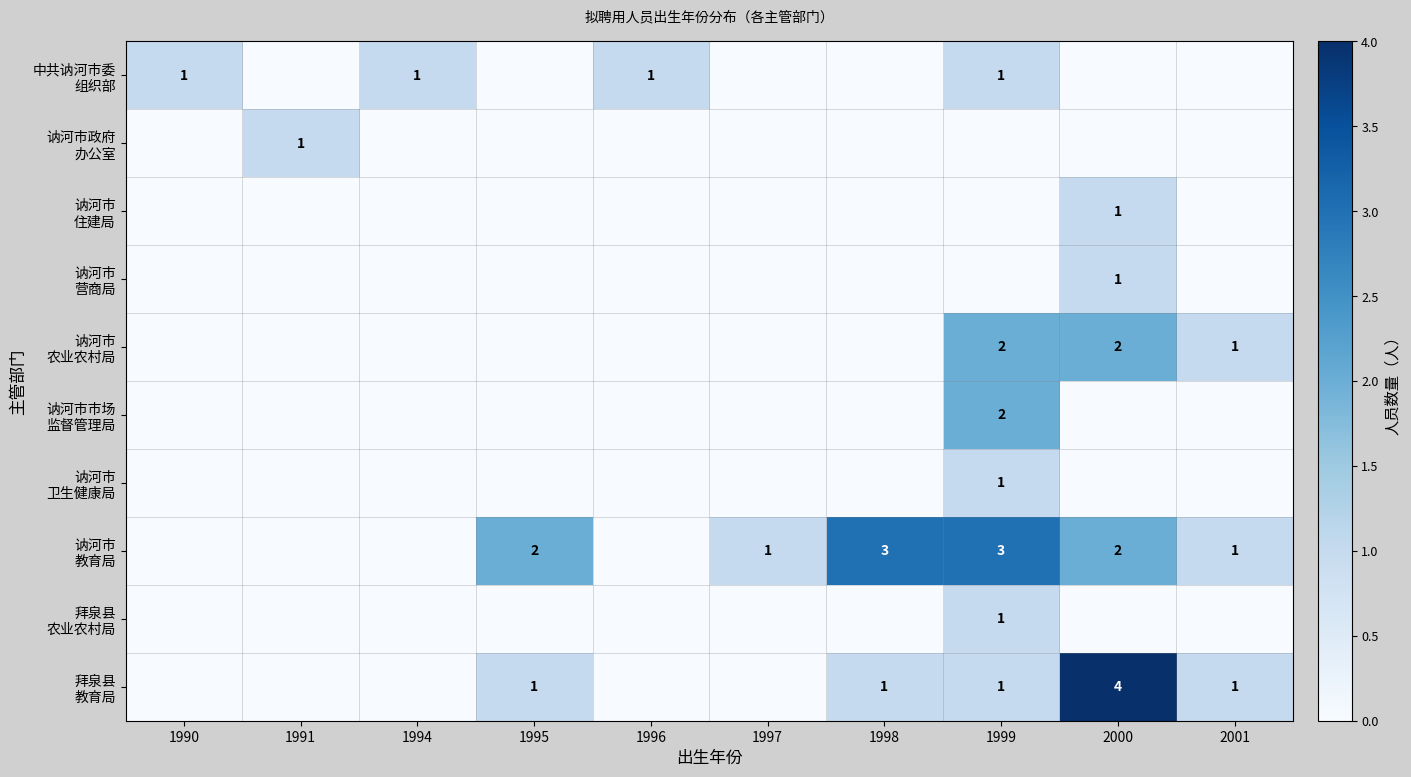

Which has a higher value, 2001 or 1996?

1996